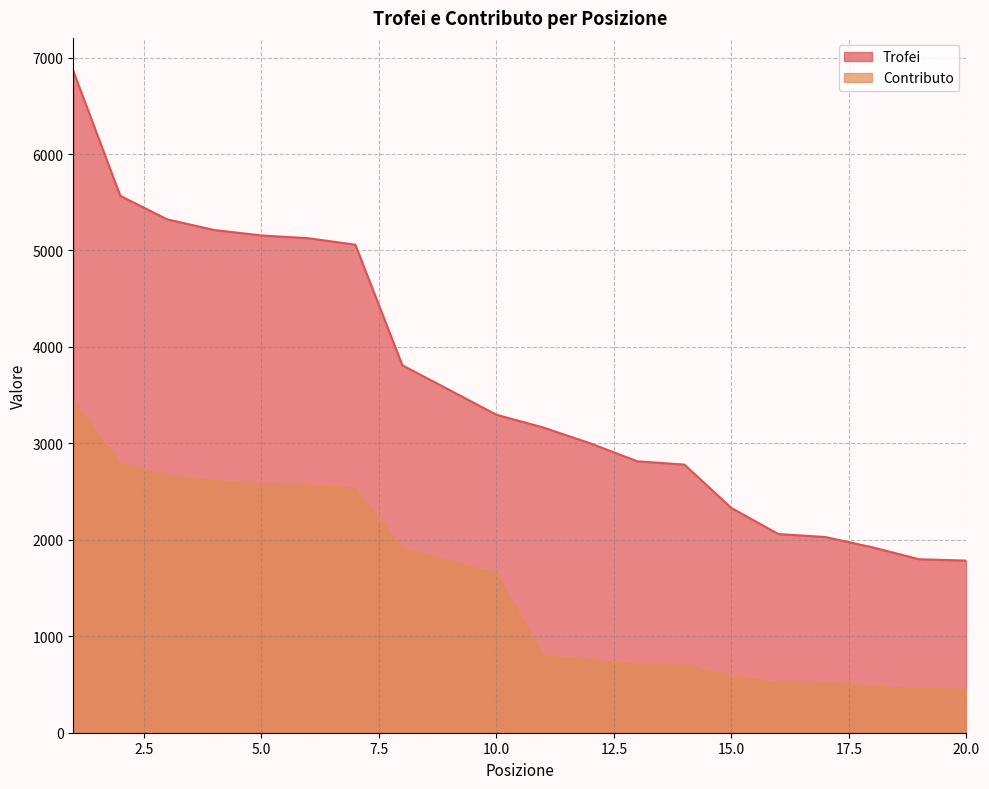

What value does the Contributo series have at 7, to the nearest 100?

2500